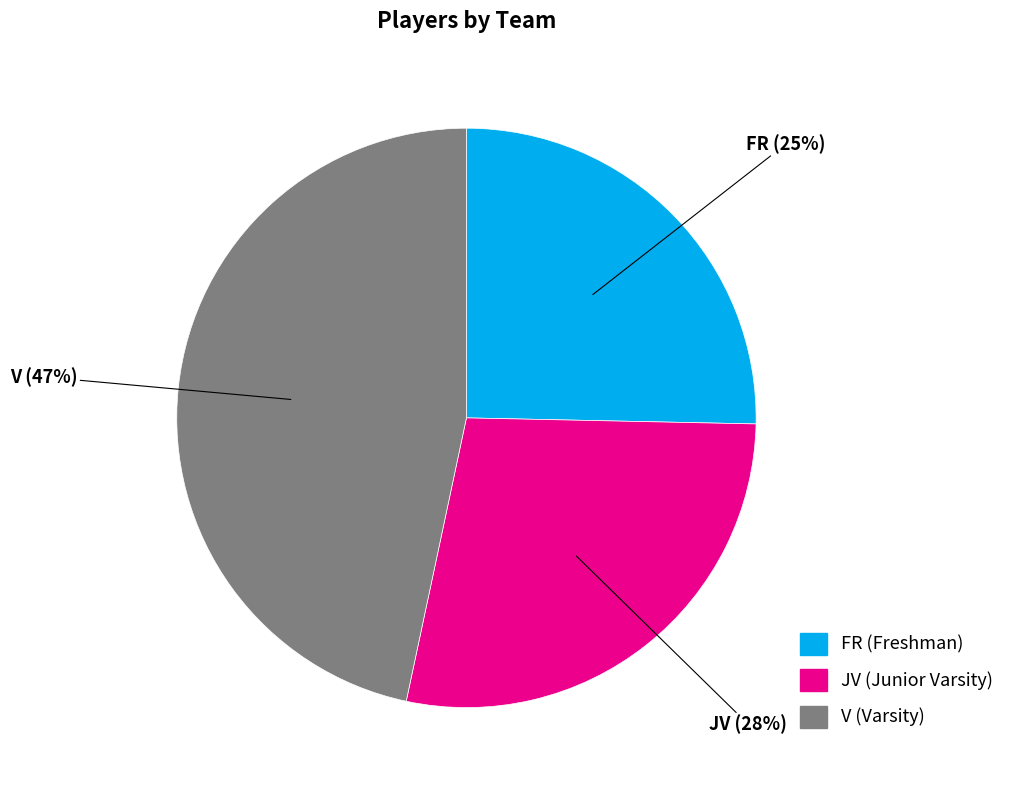

How many segments does this pie chart have?

3